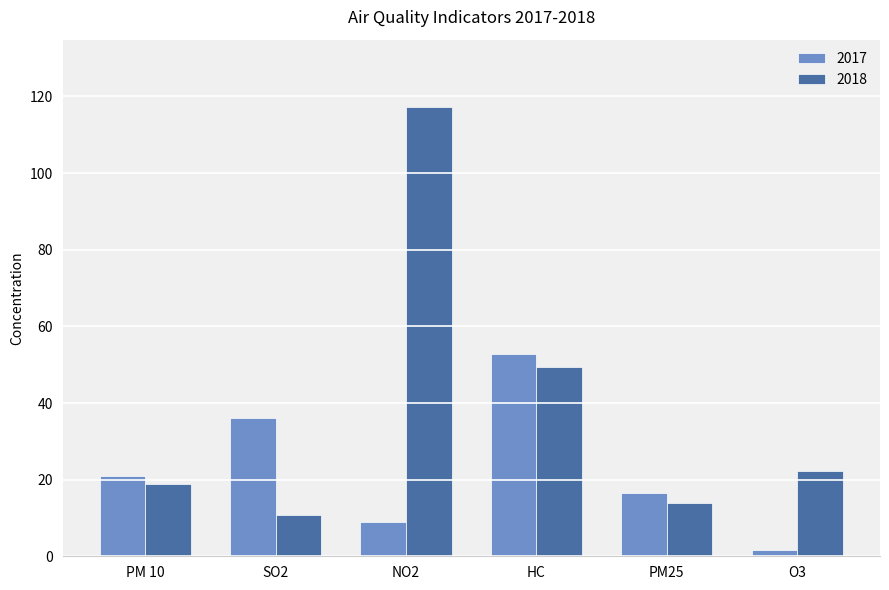

List the labels in order of 2018 value, smallest first.

SO2, PM25, PM 10, O3, HC, NO2